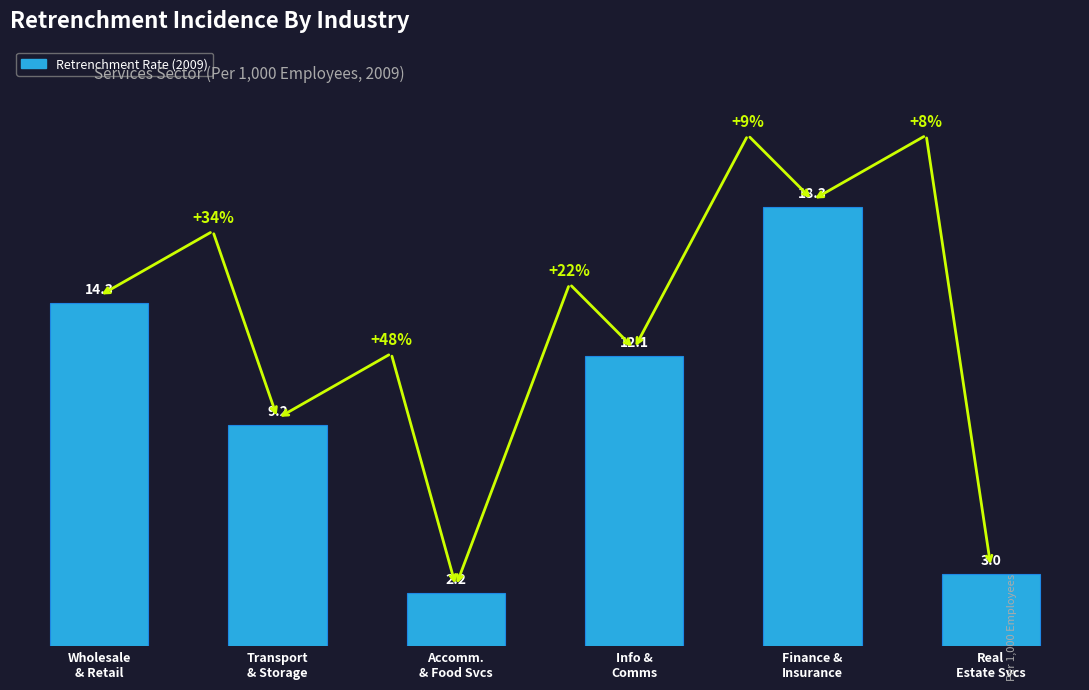

What is the change in value from Wholesale
& Retail to Accomm.
& Food Svcs?

-12.1